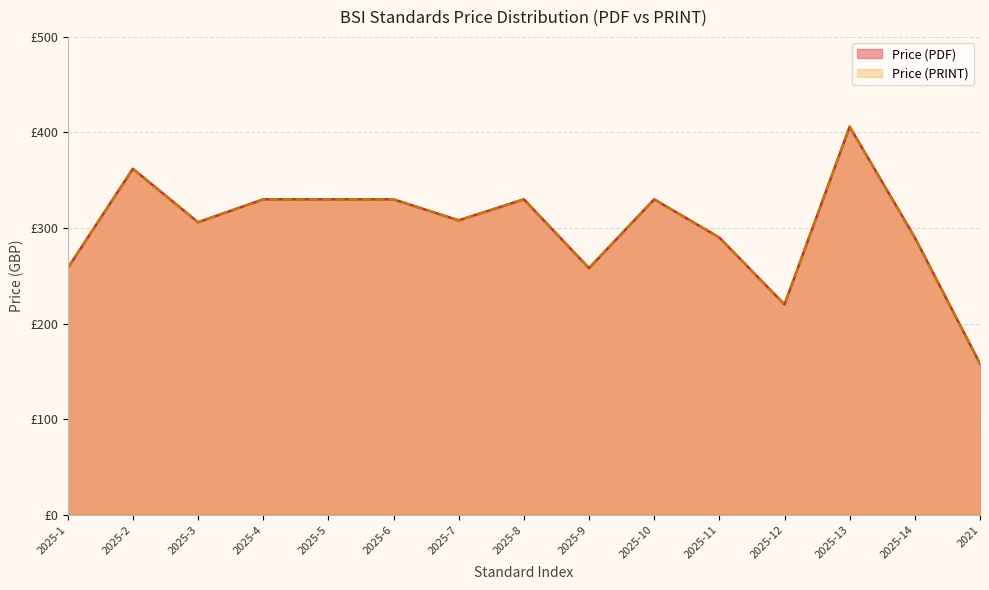

Reading right to left, what are all the values shown in this chart?

Price (PDF): 2021=158	2025-14=290	2025-13=406	2025-12=220	2025-11=290	2025-10=330	2025-9=258	2025-8=330	2025-7=308	2025-6=330	2025-5=330	2025-4=330	2025-3=306	2025-2=362	2025-1=258
Price (PRINT): 2021=158	2025-14=290	2025-13=406	2025-12=220	2025-11=290	2025-10=330	2025-9=258	2025-8=330	2025-7=308	2025-6=330	2025-5=330	2025-4=330	2025-3=306	2025-2=362	2025-1=258